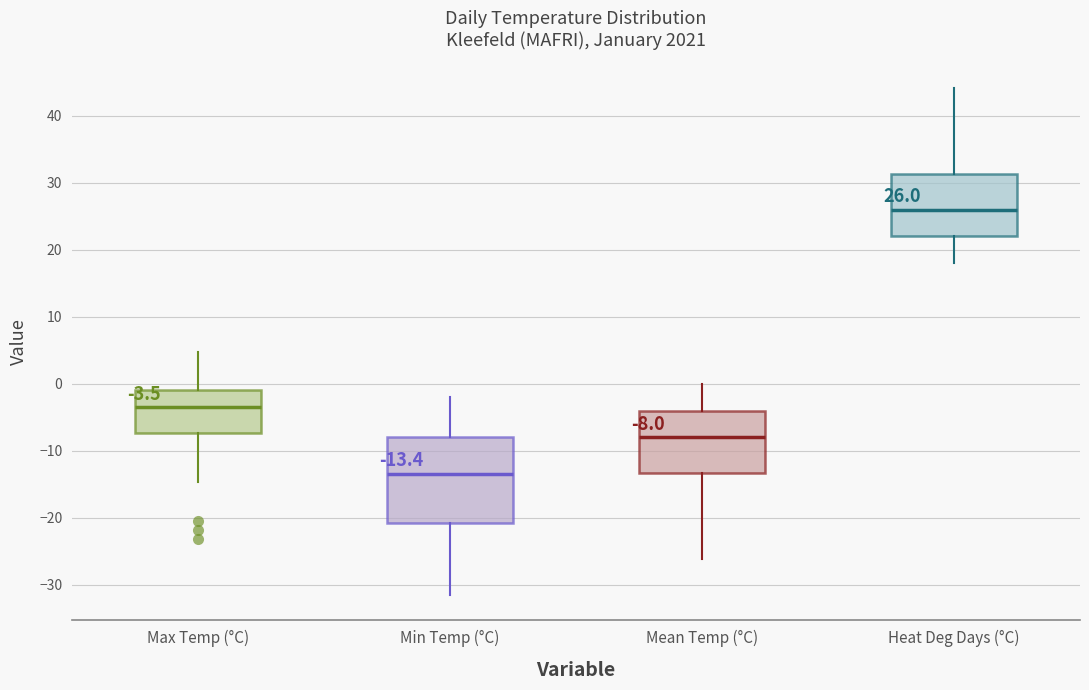

Which box's median line is the lowest?

Min Temp (°C)